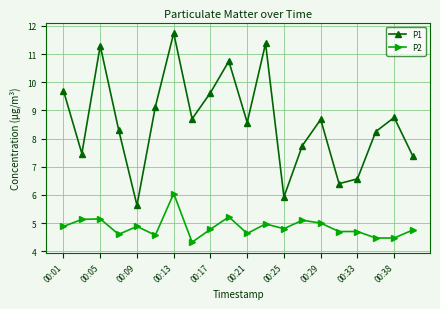

What is the sum of all P1 values?

172.1